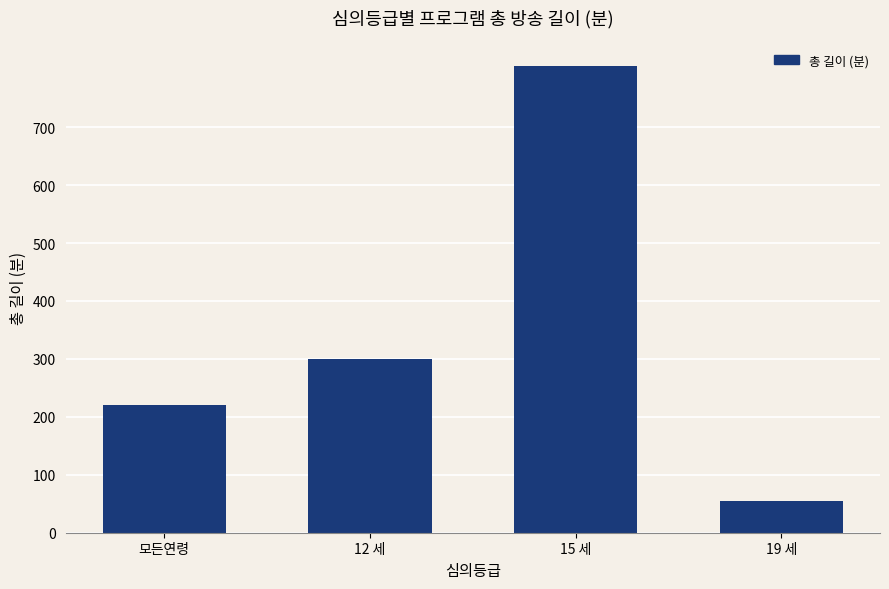

True or false: the data shows 300 at 12 세.

True